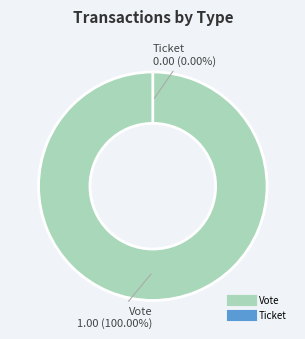

Count the number of slices in the pie.

2